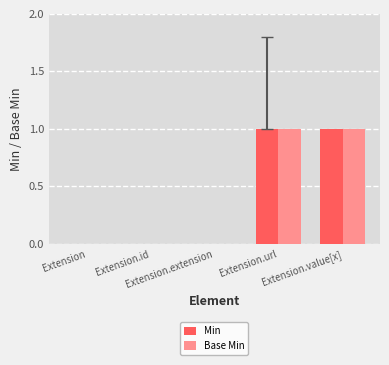

What are all the series names shown in the legend?

Min, Base Min